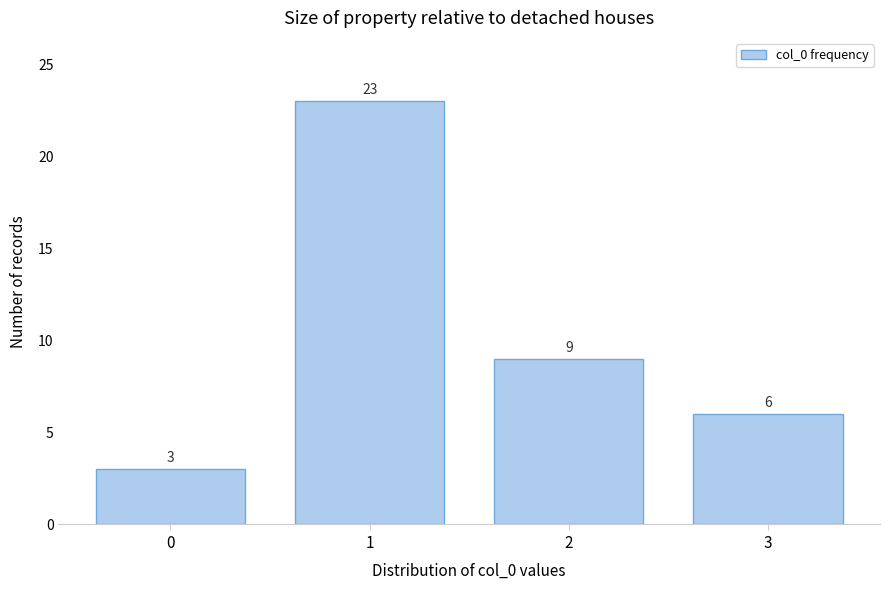

Reading right to left, list all the values displayed in this chart.

3=6	2=9	1=23	0=3